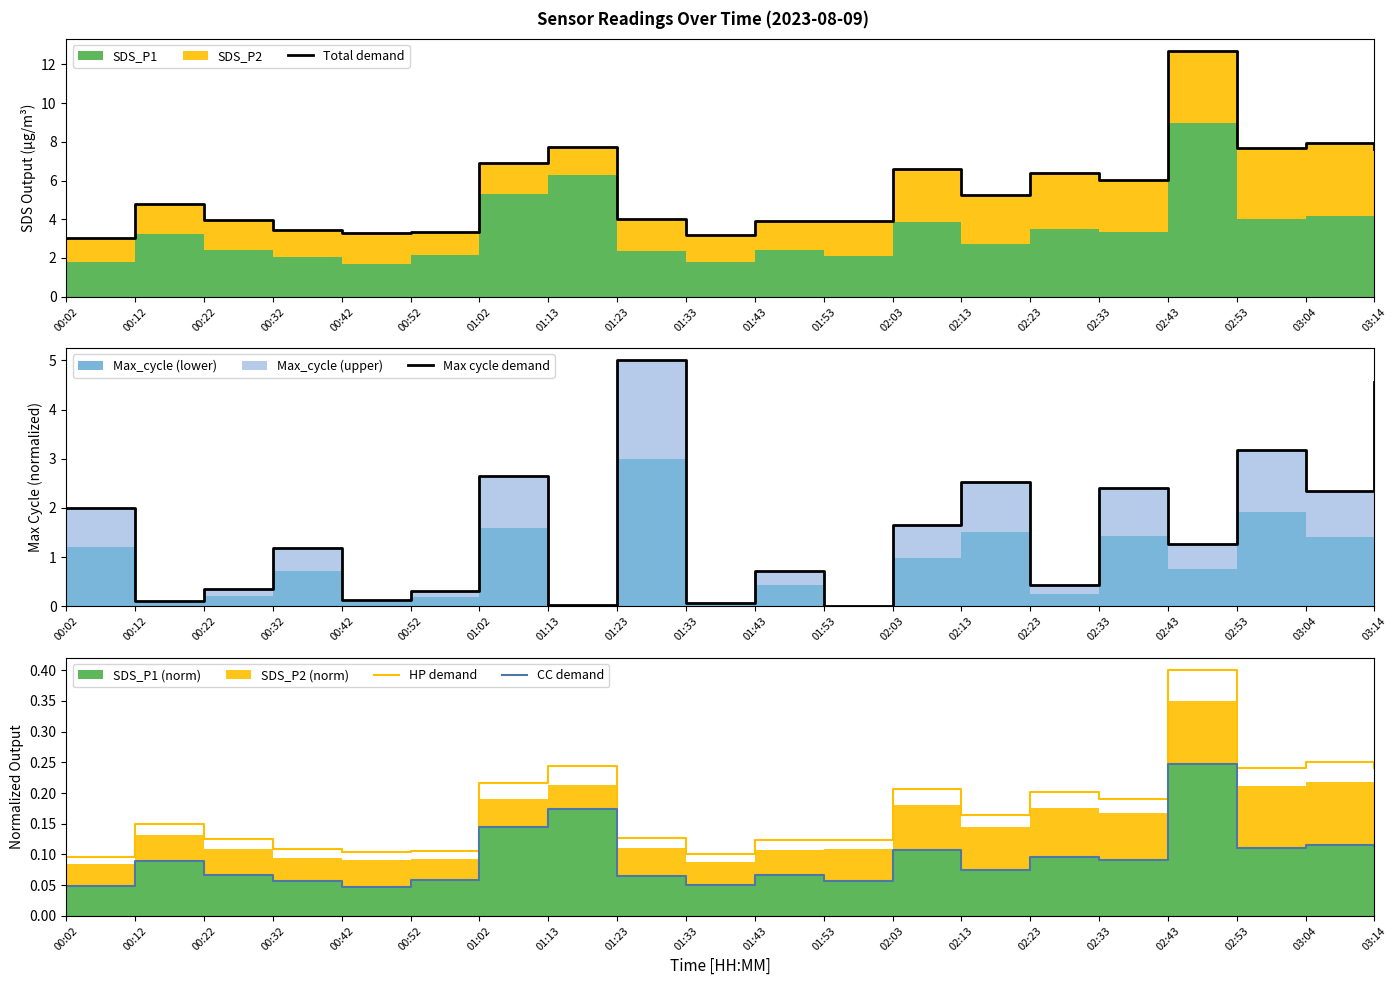

Reading left to right, list all the values displayed in this chart.

Total demand: 3.0	4.8	4.0	3.4	3.3	3.4	6.9	7.7	4.0	3.2	3.9	3.9	6.6	5.2	6.4	6.1	12.7	7.7	7.9	7.6
Max cycle demand: 2.0	0.1	0.4	1.2	0.1	0.3	2.6	0.0	5.0	0.1	0.7	0.0	1.6	2.5	0.4	2.4	1.3	3.2	2.4	4.6
HP demand: 0.1	0.2	0.1	0.1	0.1	0.1	0.2	0.2	0.1	0.1	0.1	0.1	0.2	0.2	0.2	0.2	0.4	0.2	0.2	0.2
CC demand: 0.0	0.1	0.1	0.1	0.0	0.1	0.1	0.2	0.1	0.0	0.1	0.1	0.1	0.1	0.1	0.1	0.2	0.1	0.1	0.1